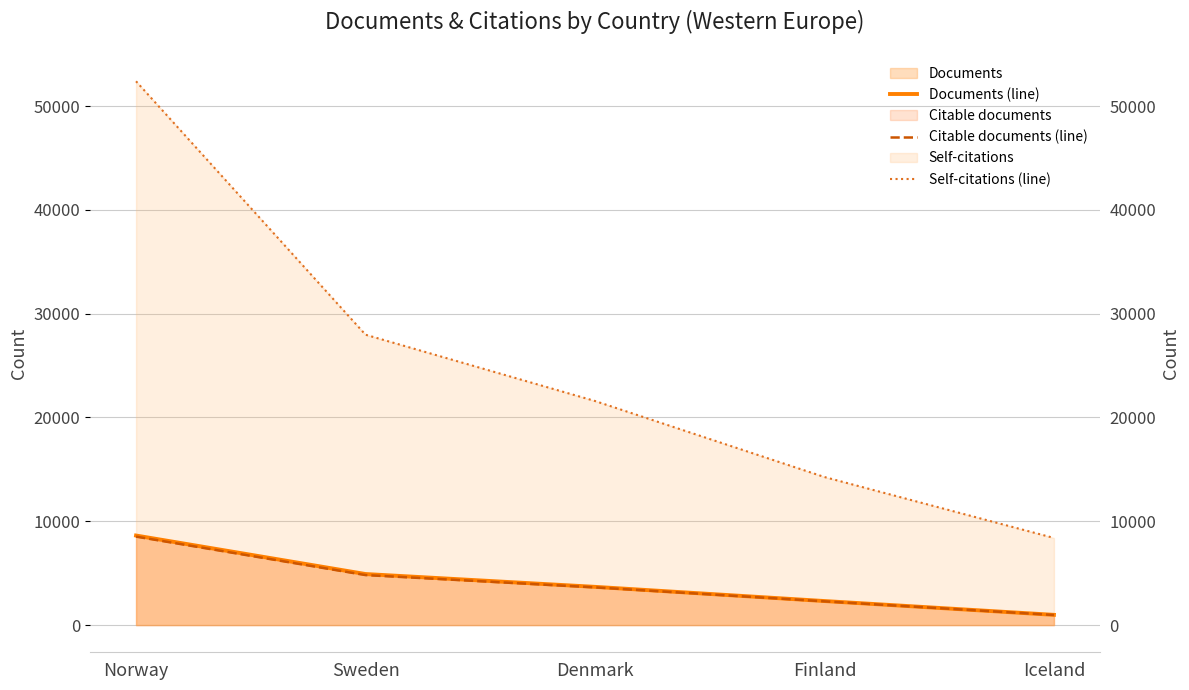

Reading right to left, transcribe all the data shown in this chart.

Documents (line): Iceland=986	Finland=2316	Denmark=3683	Sweden=4918	Norway=8627
Citable documents (line): Iceland=972	Finland=2287	Denmark=3633	Sweden=4818	Norway=8523
Self-citations (line): Iceland=8392	Finland=14262	Denmark=21585	Sweden=27970	Norway=52381